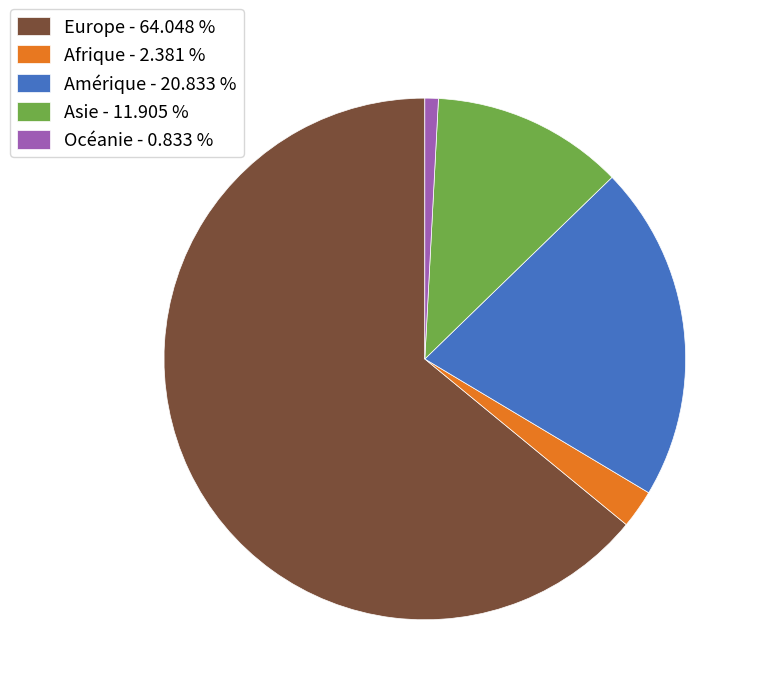

Does any single category account for the majority?

Yes